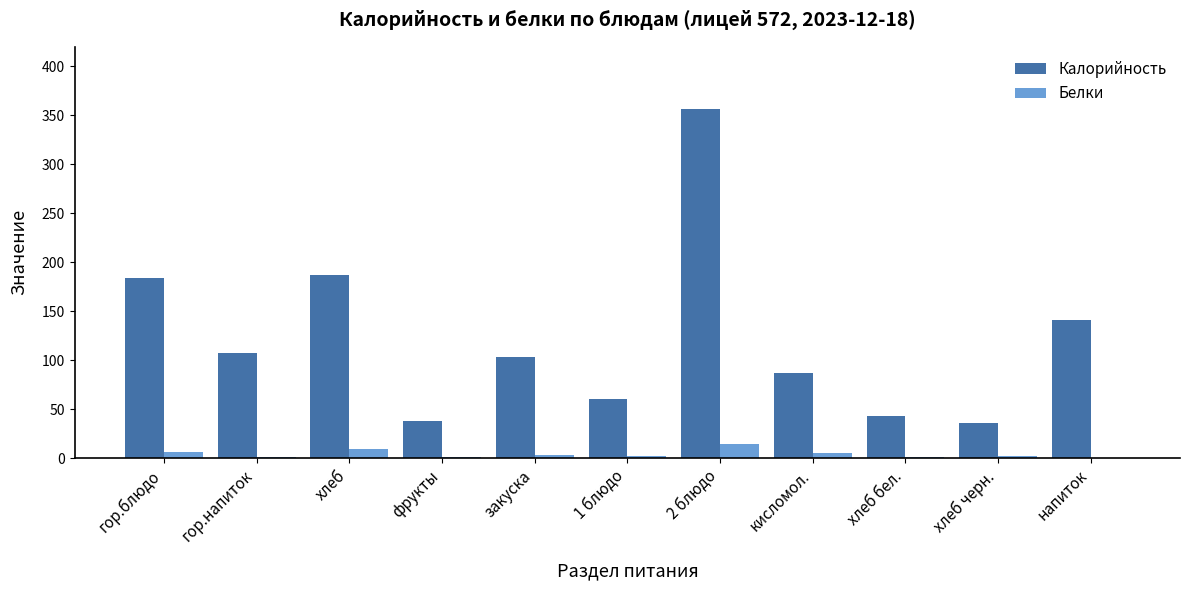

Is the value of Калорийность at хлеб черн. greater than the value of Белки at хлеб?

Yes